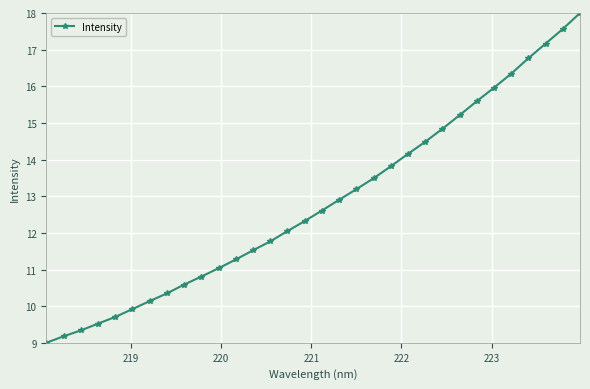

True or false: the data has more than 1 interior local peaks.

False